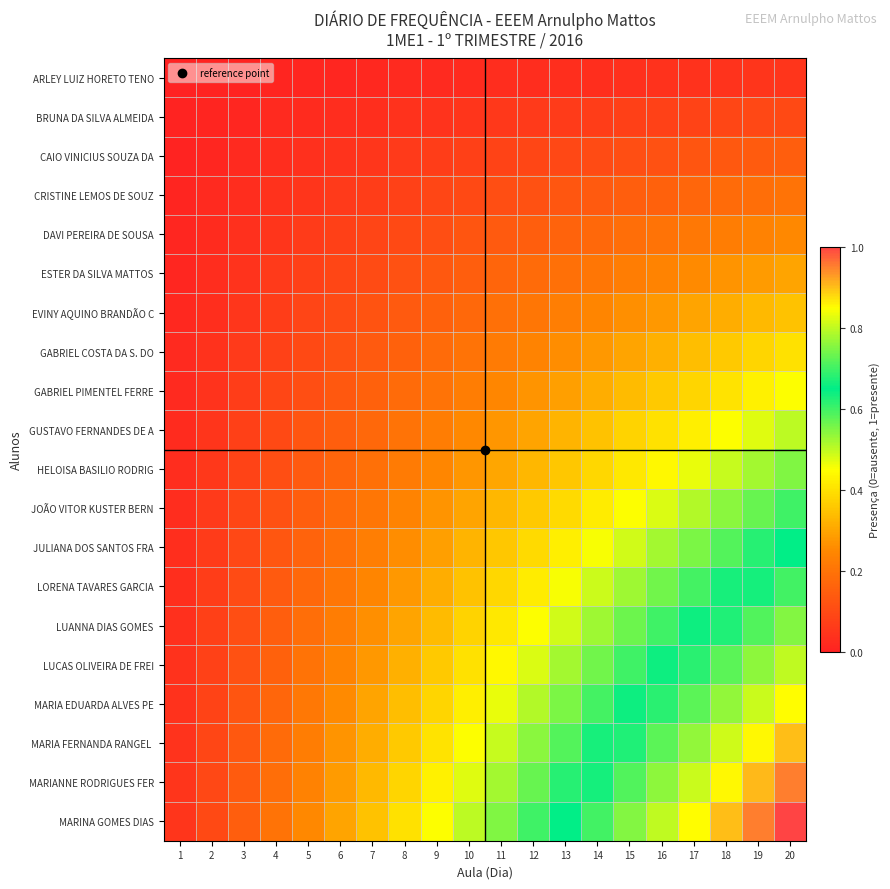

What is the maximum value shown in the chart?

1.0